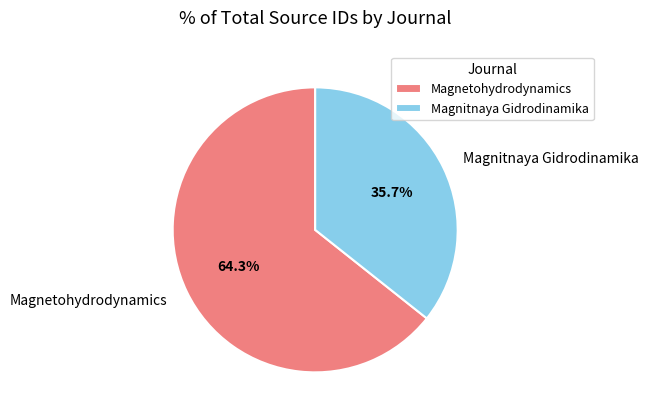

To the nearest percent, what is the difference between the Magnetohydrodynamics and Magnitnaya Gidrodinamika slice percentages?

29%